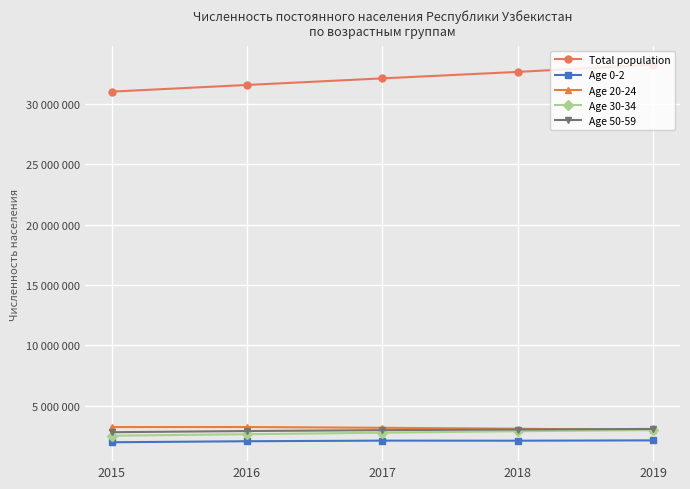

At which label is Age 0-2 closest to 2055655?

2016